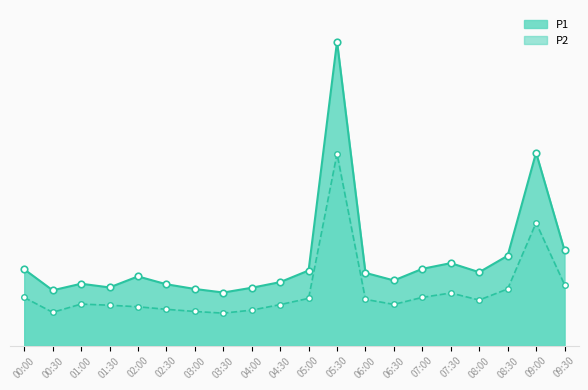

Which series contains the lowest Y value?

P2